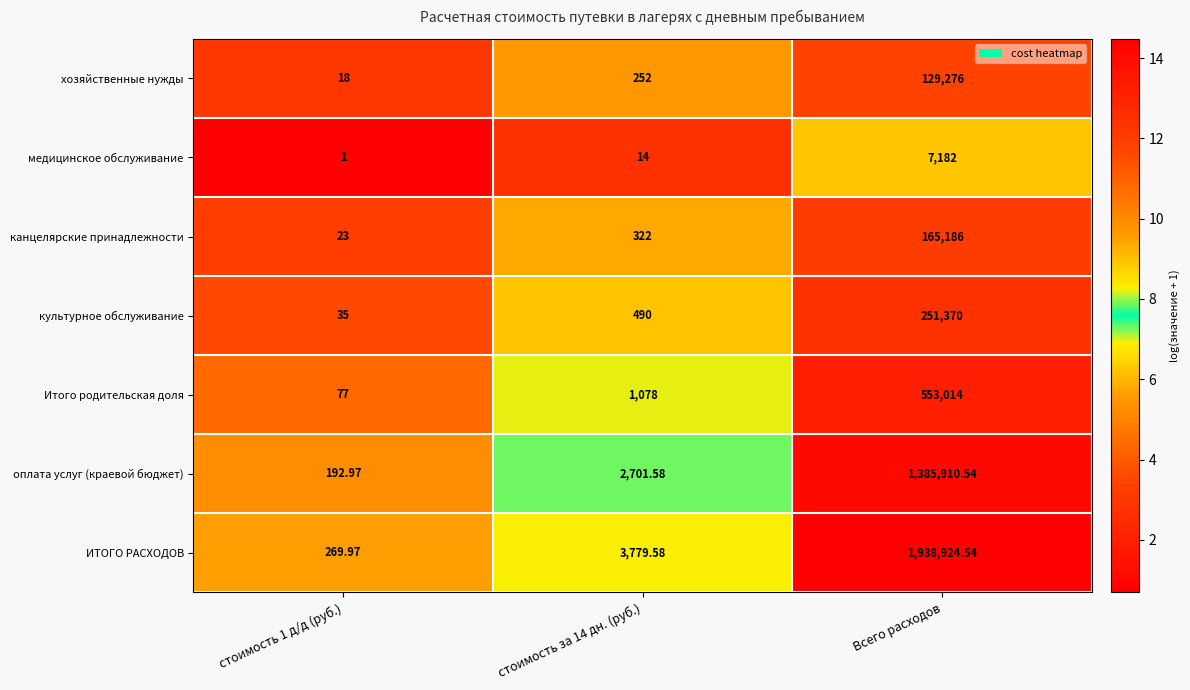

Which category has the highest value in the оплата услуг (краевой бюджет) series?

Всего расходов